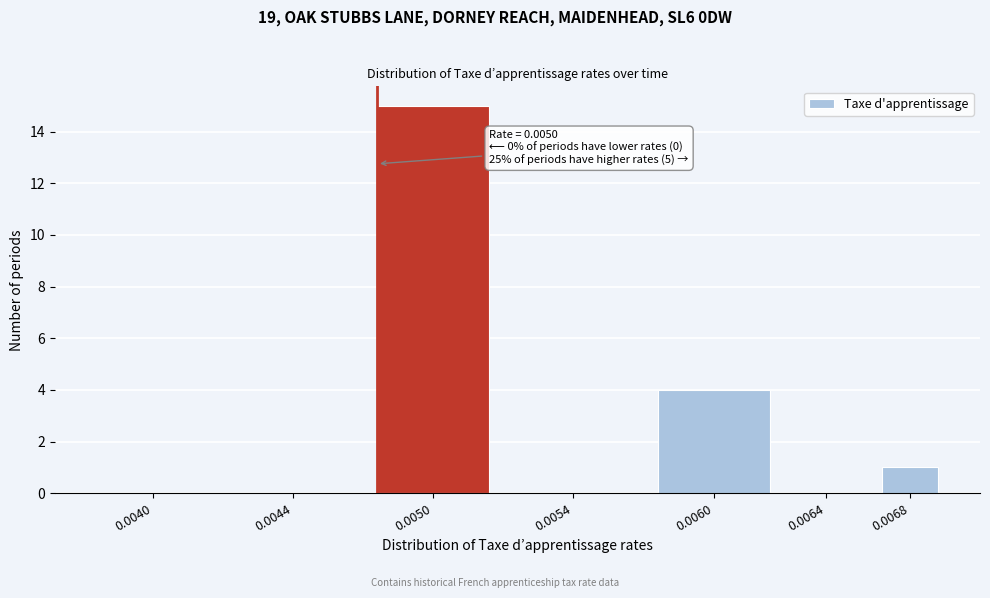

Reading left to right, extract all data points from this chart.

0.0040=0	0.0044=0	0.0050=15	0.0054=0	0.0060=4	0.0064=0	0.0068=1